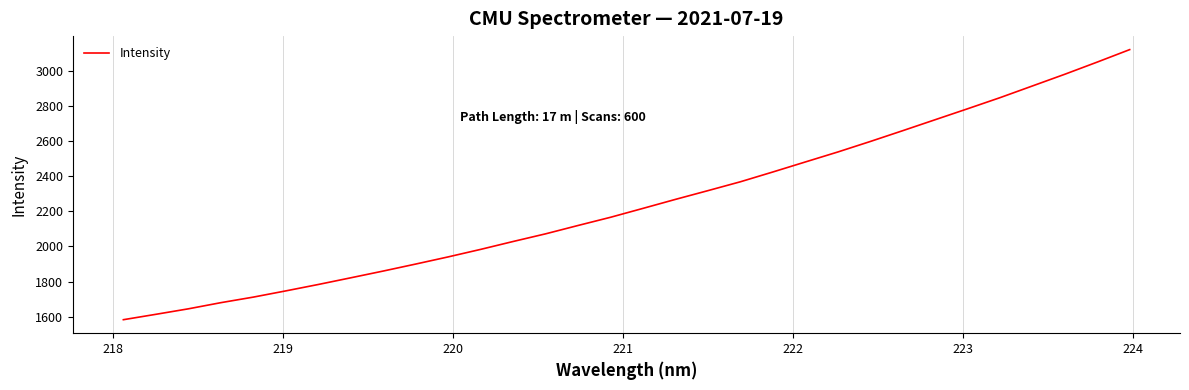

What is the minimum value shown in the chart?

1582.7